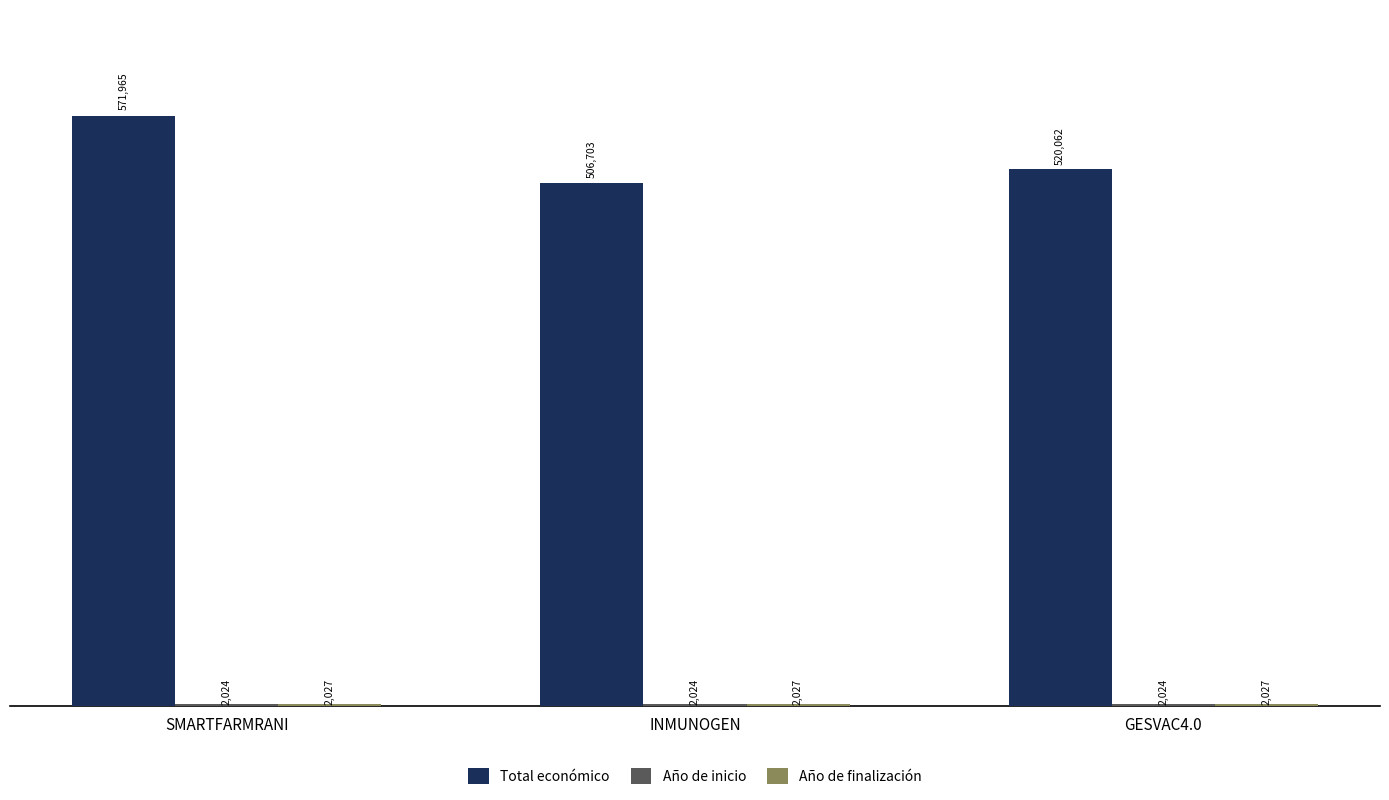

The Total económico series shows 180889 at INMUNOGEN. True or false?

False